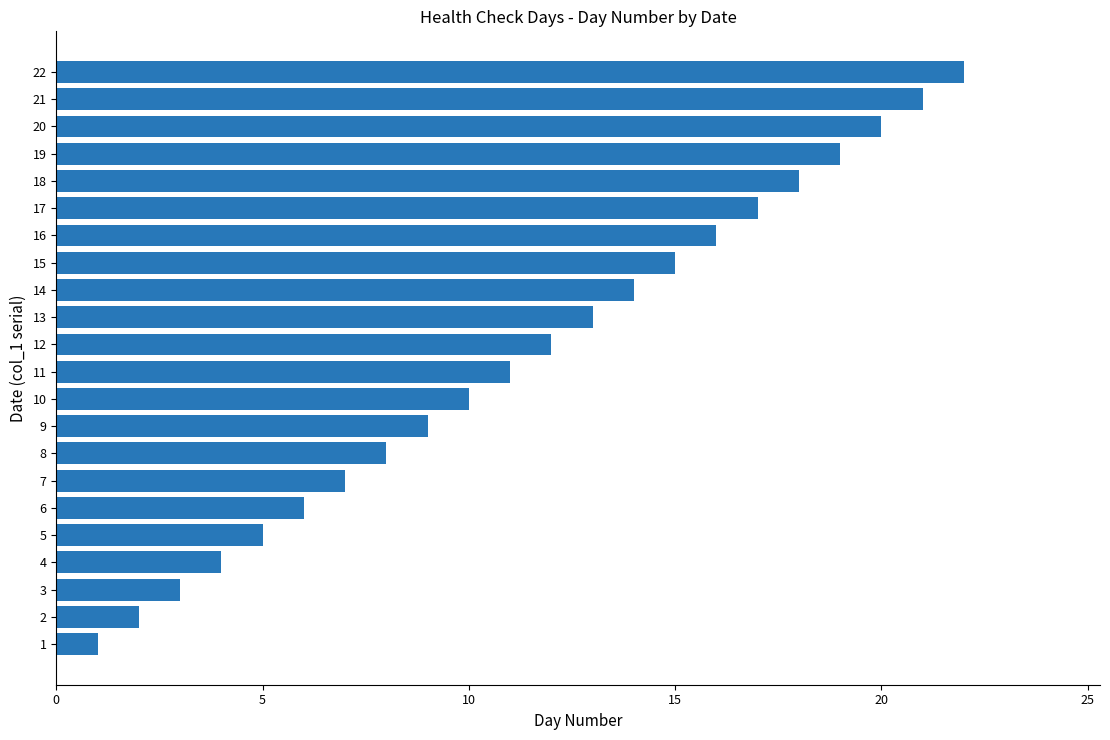

At which label is the value closest to 11?

11